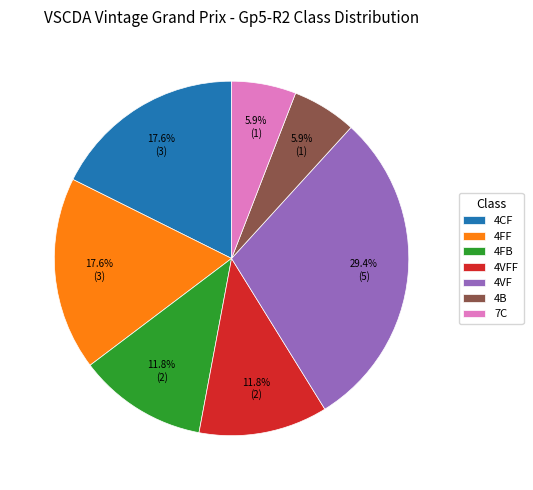

What is the ratio of the value at 4B to the value at 4FB?

0.5